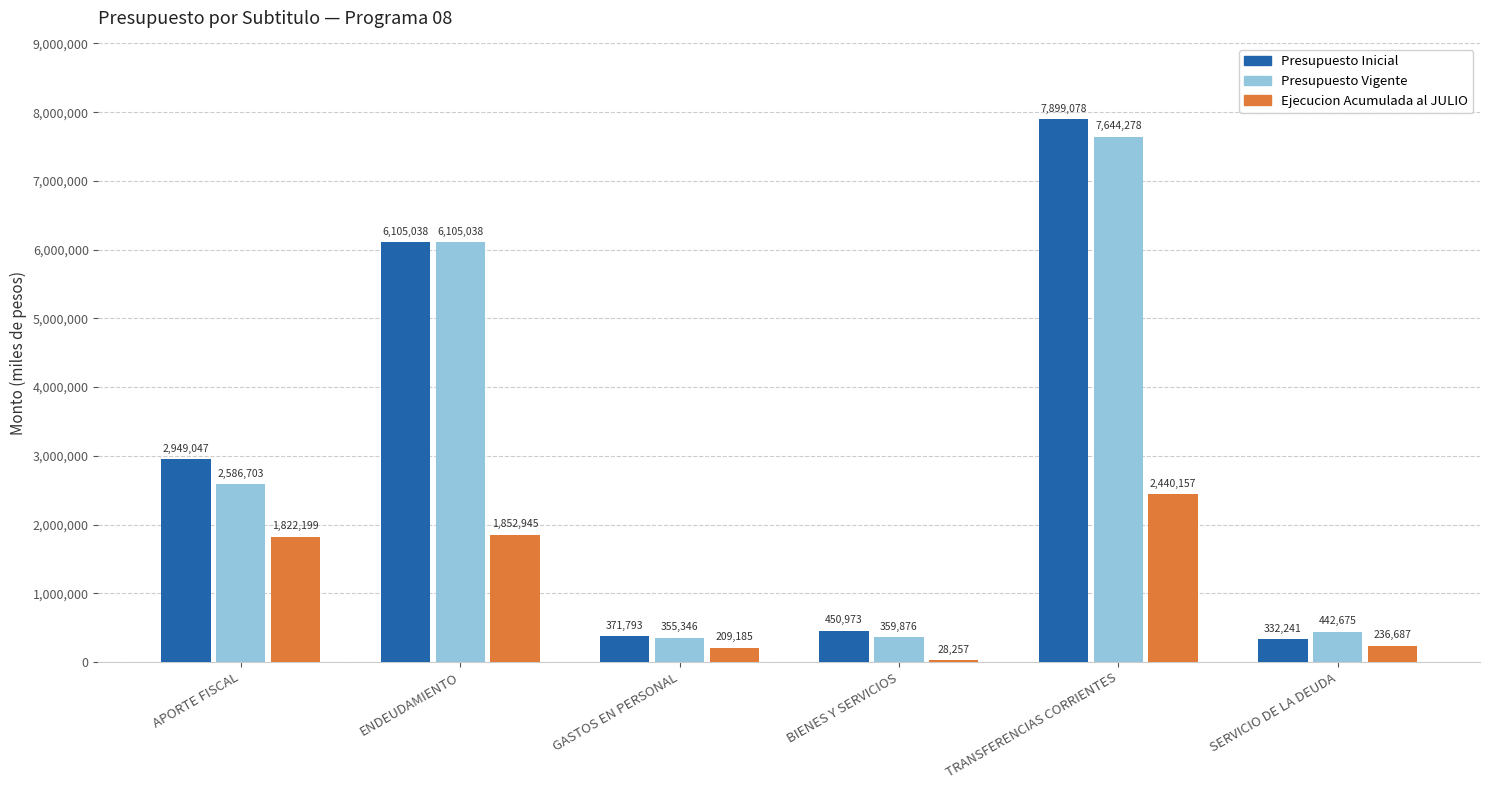

Which category has the lowest value across all series?

BIENES Y SERVICIOS